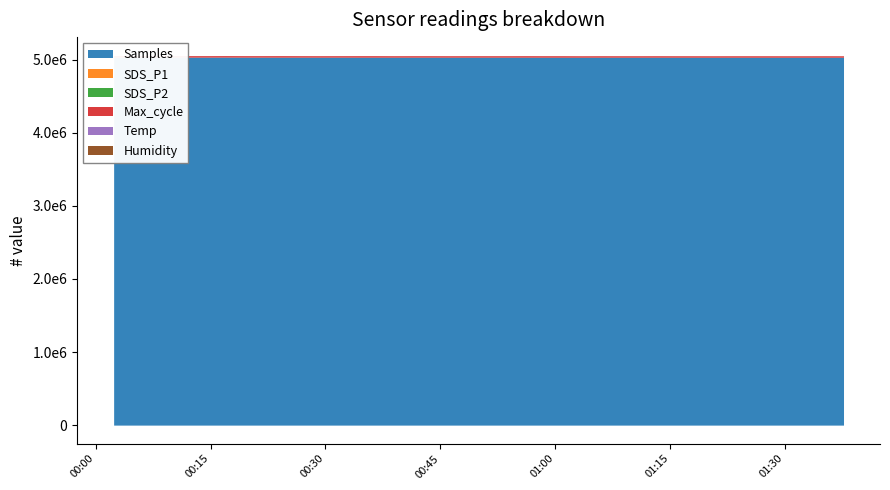

True or false: SDS_P1 and Temp intersect in this chart.

False